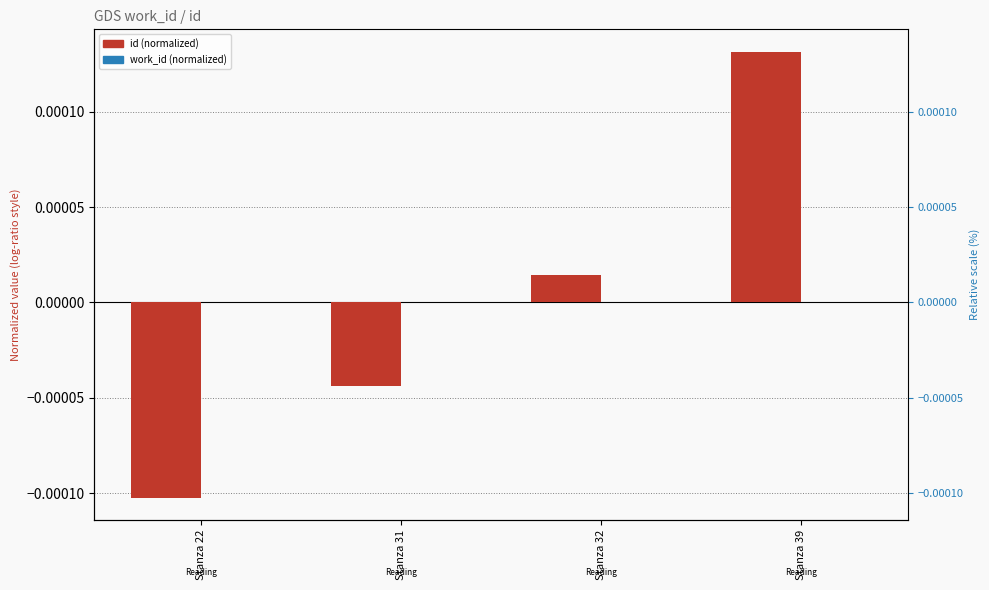

Between Stanza 32 and Stanza 39, which is larger?

Stanza 39